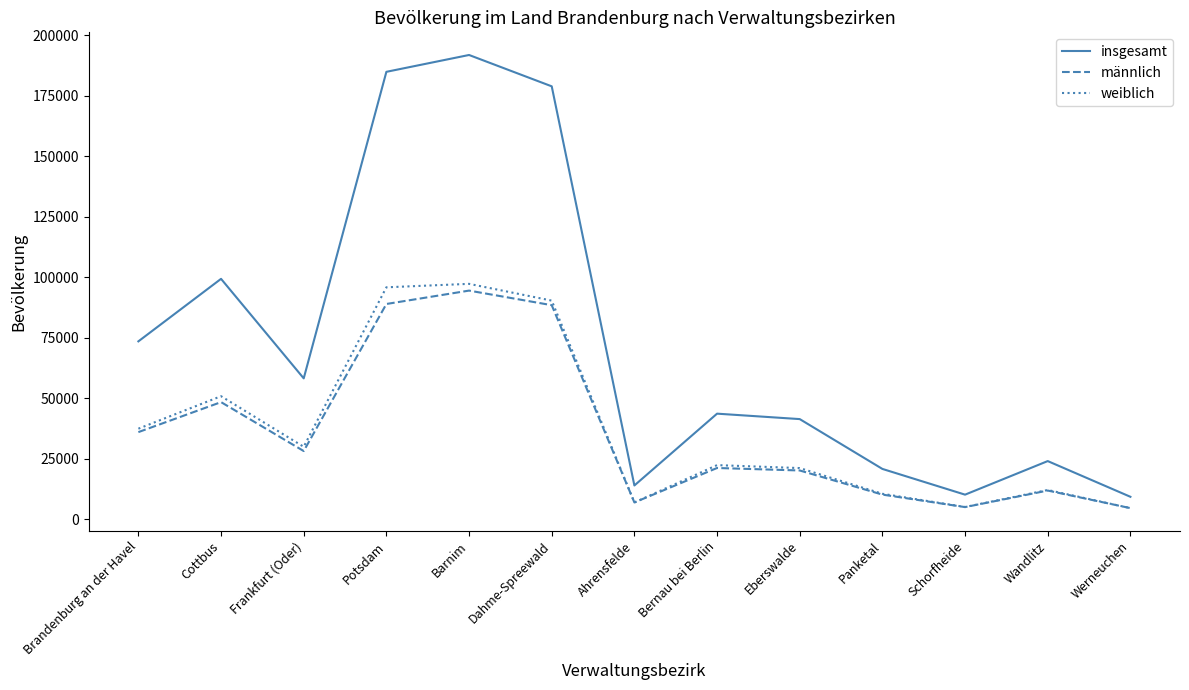

What is the sum of the insgesamt values at Wandlitz and Barnim?

216025